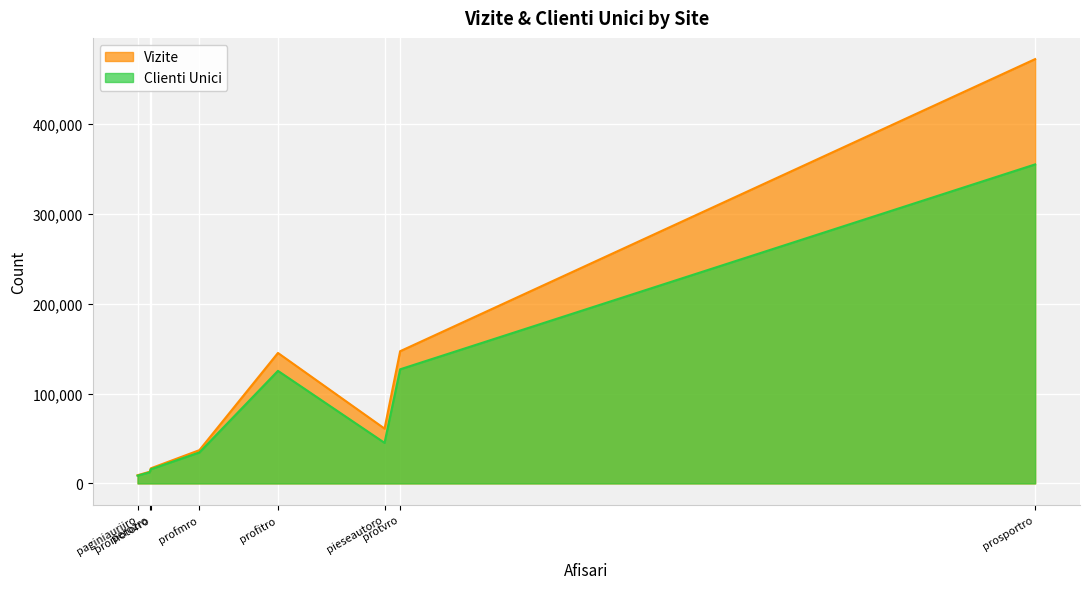

Which category has the lowest value across all series?

paginiauriiro